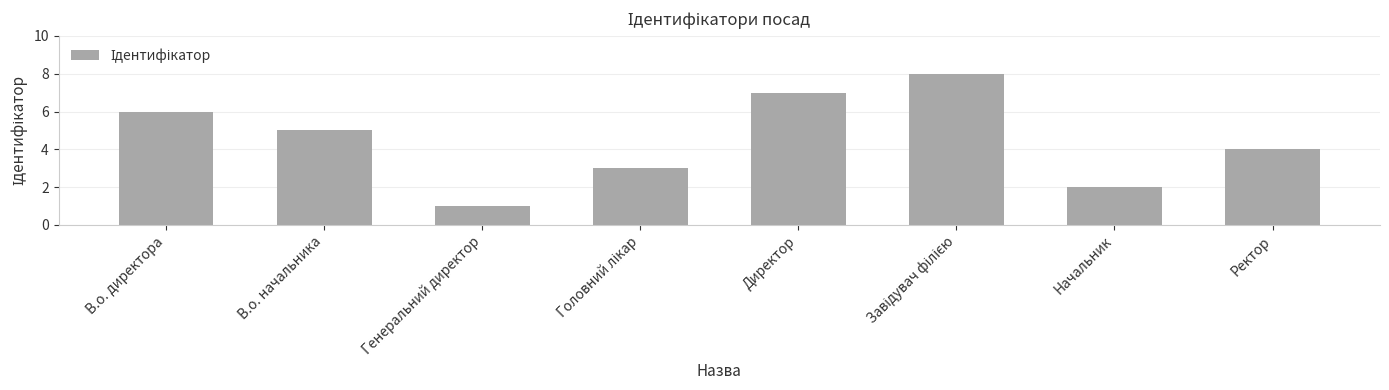

Approximately how many times larger is the value at В.о. директора compared to Начальник?

3.0